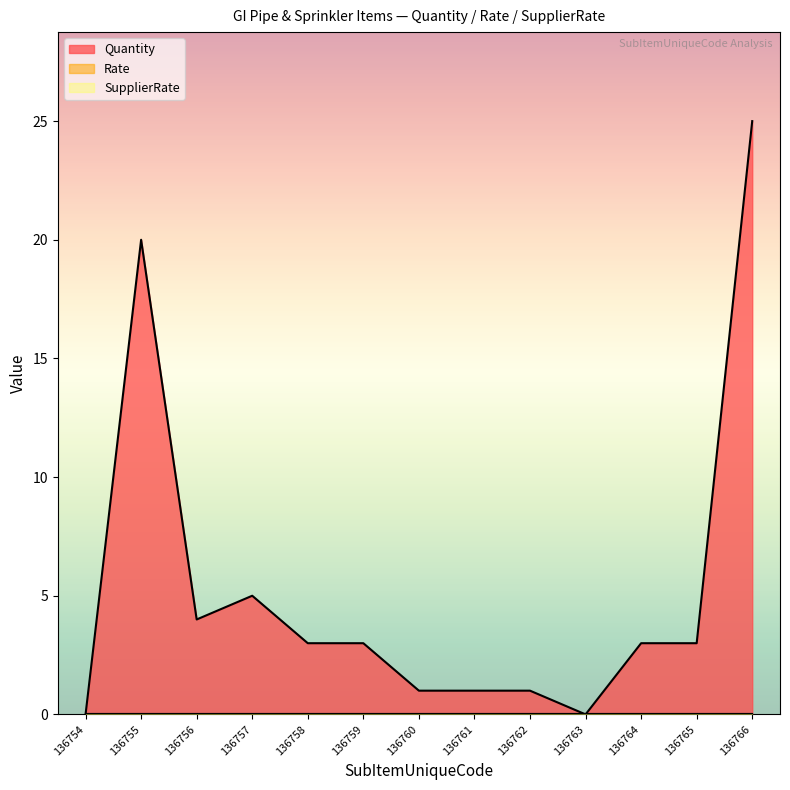

True or false: Rate has a value of 0 at 136763.

True